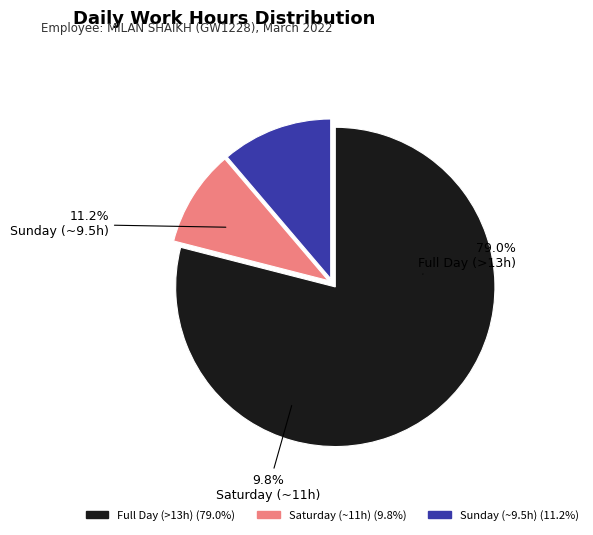

Is Day 27 the majority of the pie?

No